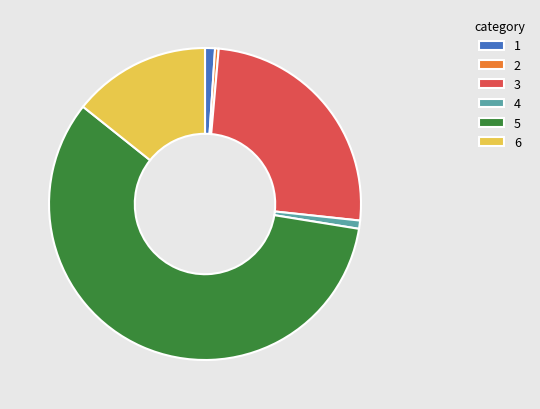

True or false: 1 accounts for 1% of the total.

True